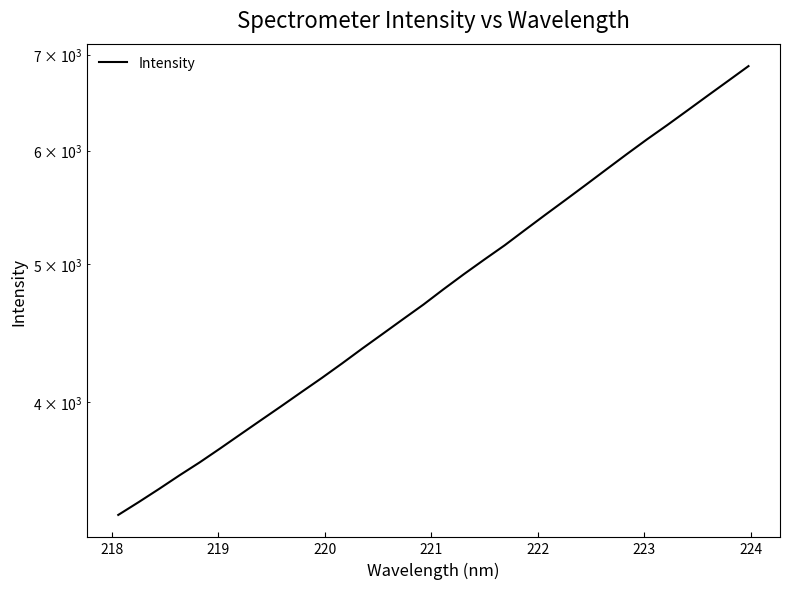

How many lines are shown in the chart?

1